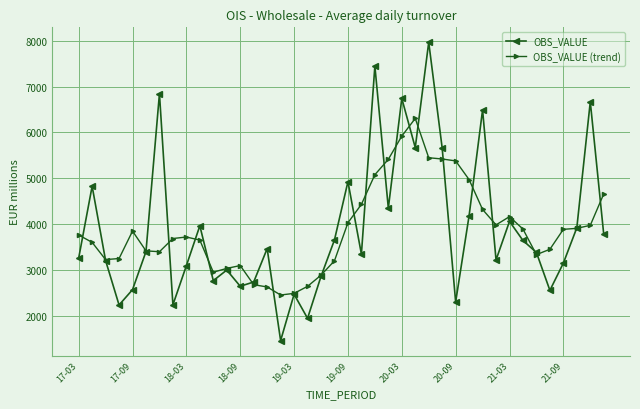

What is the smallest value displayed?

1461.3